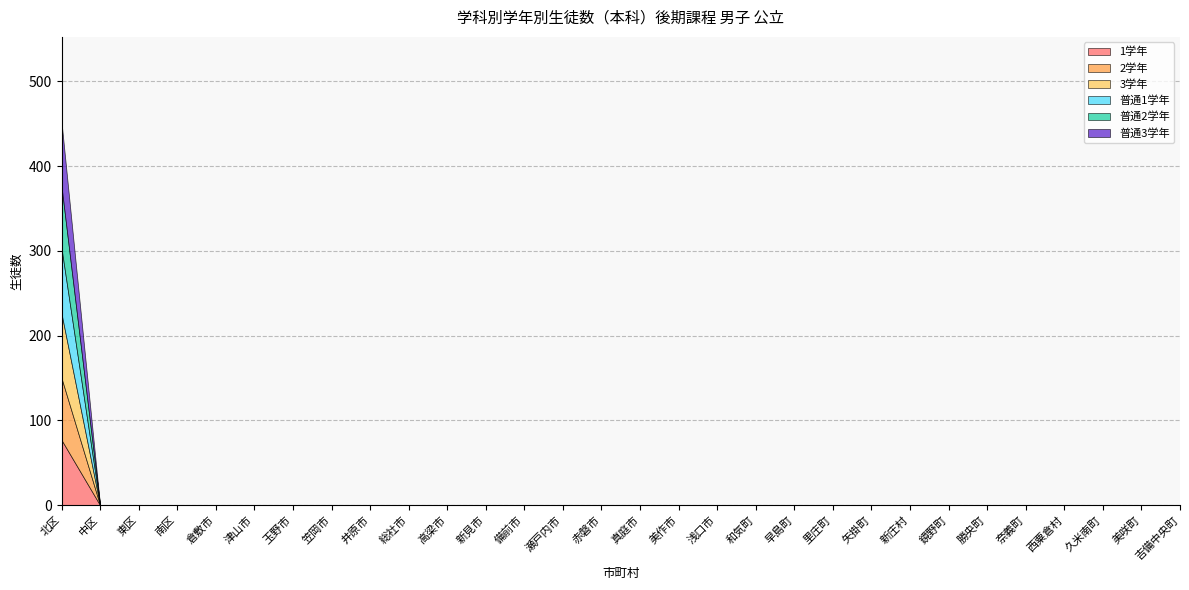

Reading left to right, transcribe all the data shown in this chart.

1学年: 77	0	0	0	0	0	0	0	0	0	0	0	0	0	0	0	0	0	0	0	0	0	0	0	0	0	0	0	0	0
2学年: 73	0	0	0	0	0	0	0	0	0	0	0	0	0	0	0	0	0	0	0	0	0	0	0	0	0	0	0	0	0
3学年: 76	0	0	0	0	0	0	0	0	0	0	0	0	0	0	0	0	0	0	0	0	0	0	0	0	0	0	0	0	0
普通1学年: 77	0	0	0	0	0	0	0	0	0	0	0	0	0	0	0	0	0	0	0	0	0	0	0	0	0	0	0	0	0
普通2学年: 73	0	0	0	0	0	0	0	0	0	0	0	0	0	0	0	0	0	0	0	0	0	0	0	0	0	0	0	0	0
普通3学年: 76	0	0	0	0	0	0	0	0	0	0	0	0	0	0	0	0	0	0	0	0	0	0	0	0	0	0	0	0	0